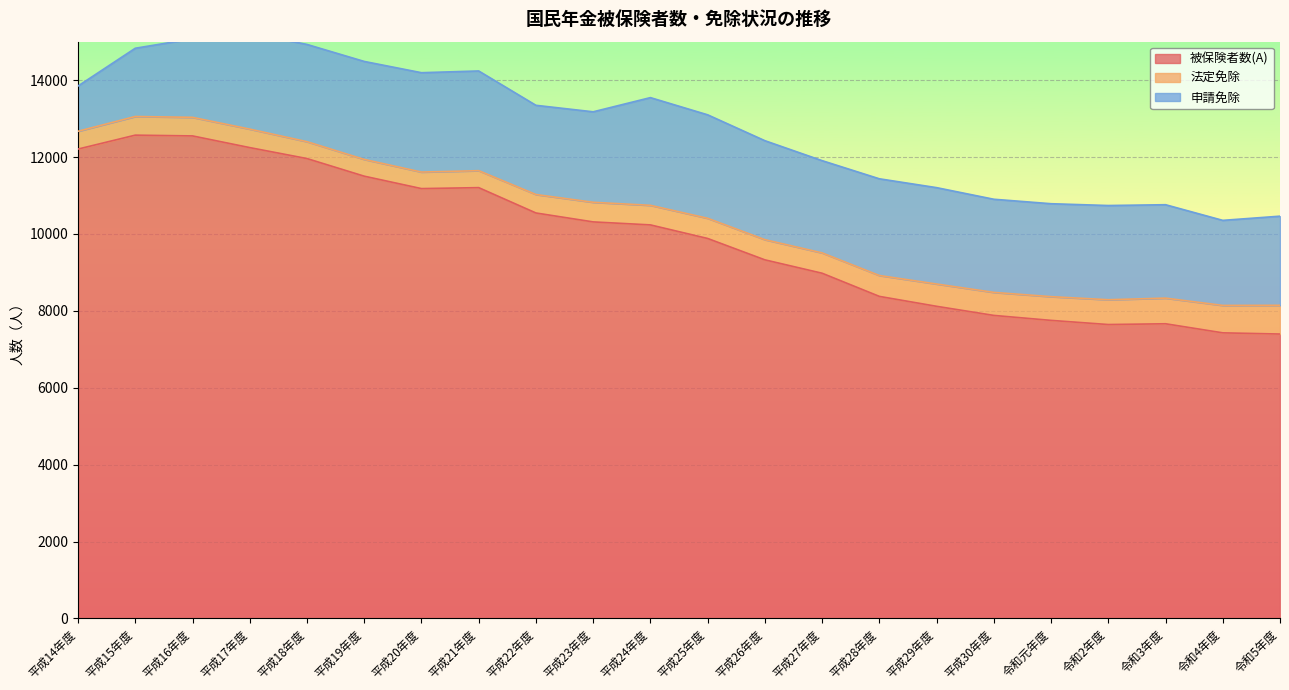

At which label does 申請免除 first exceed 2450?

平成17年度